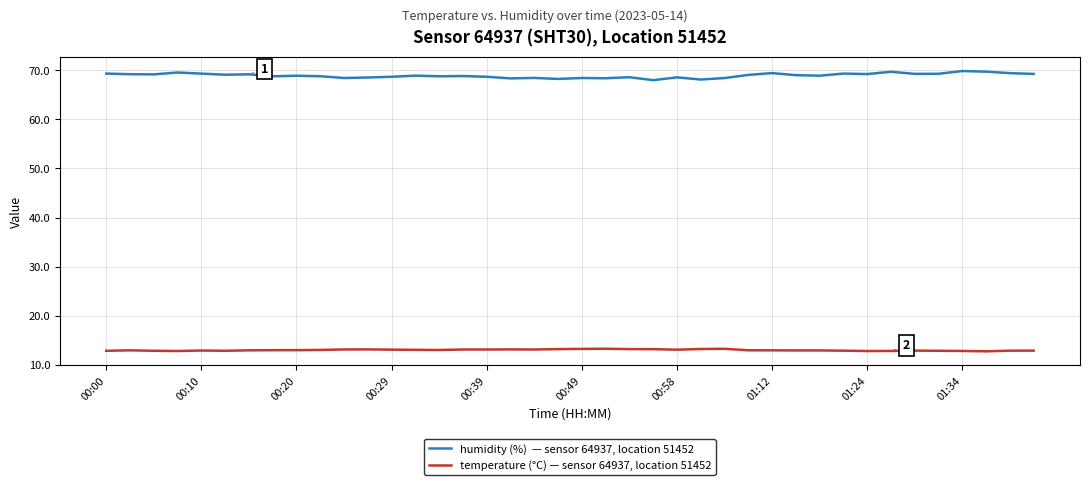

What is the greatest value displayed?

69.8